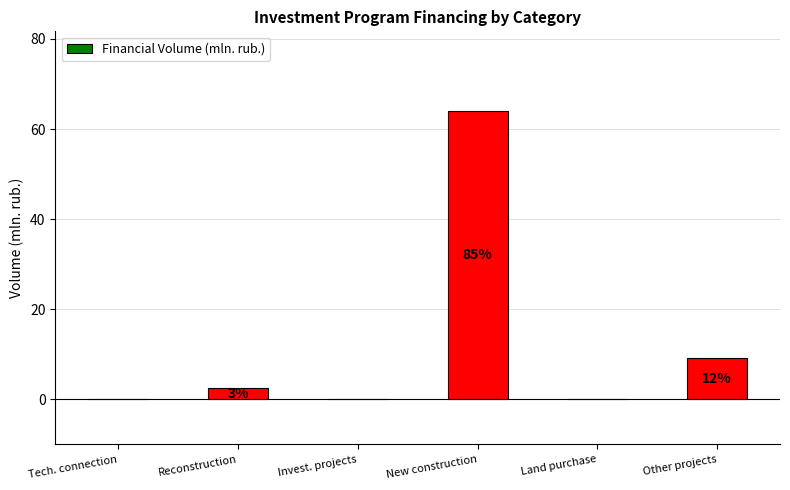

How many bars are there in total?

6